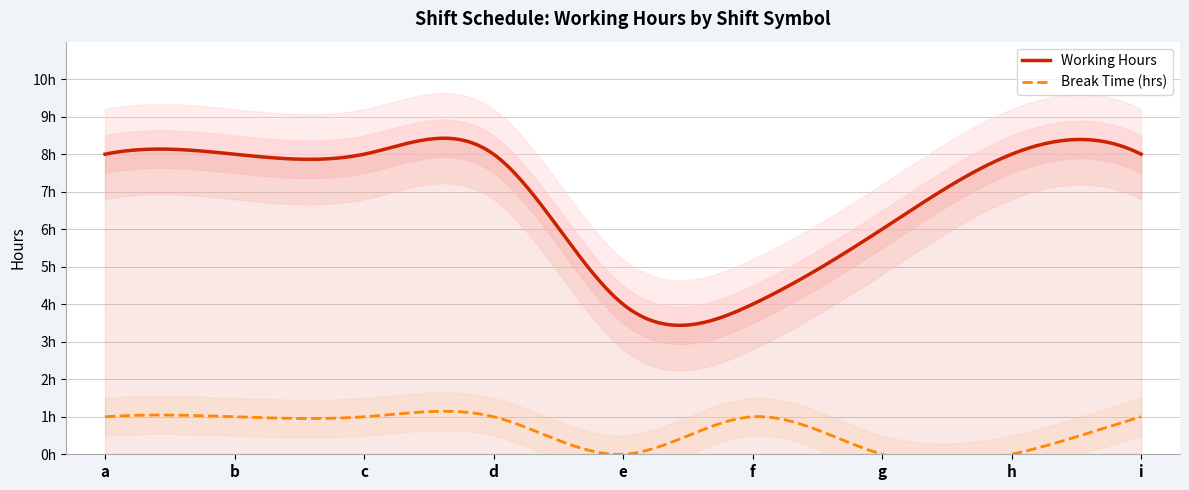

What are all the series names shown in the legend?

Working Hours, Break Time (hrs)